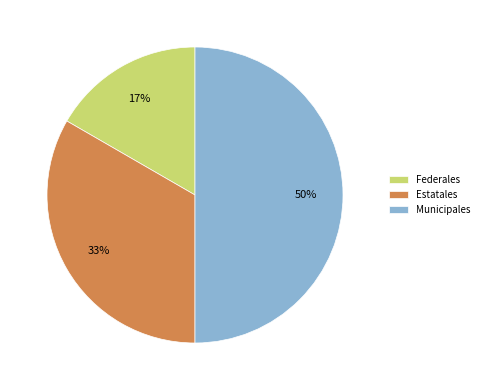

To the nearest percent, what is the difference between the largest and smallest slice percentages?

33%